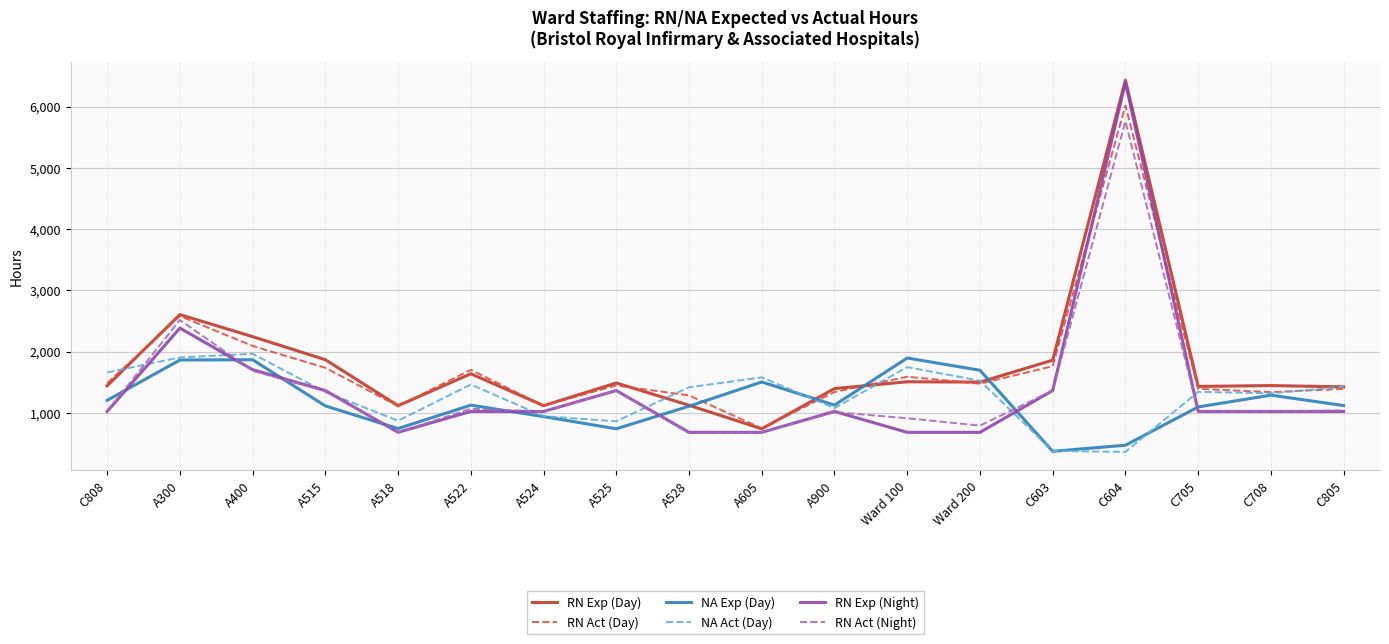

Which category has the highest value in the RN Act (Night) series?

C604